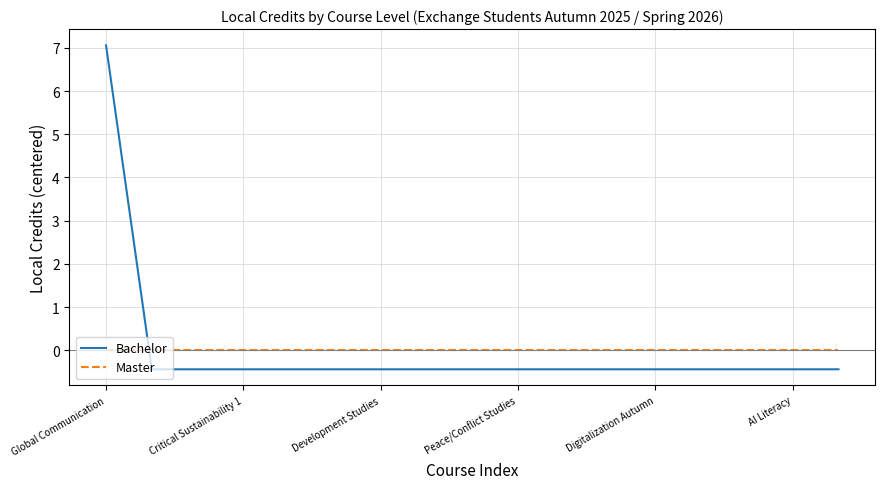

Which series has the widest spread of values?

Bachelor